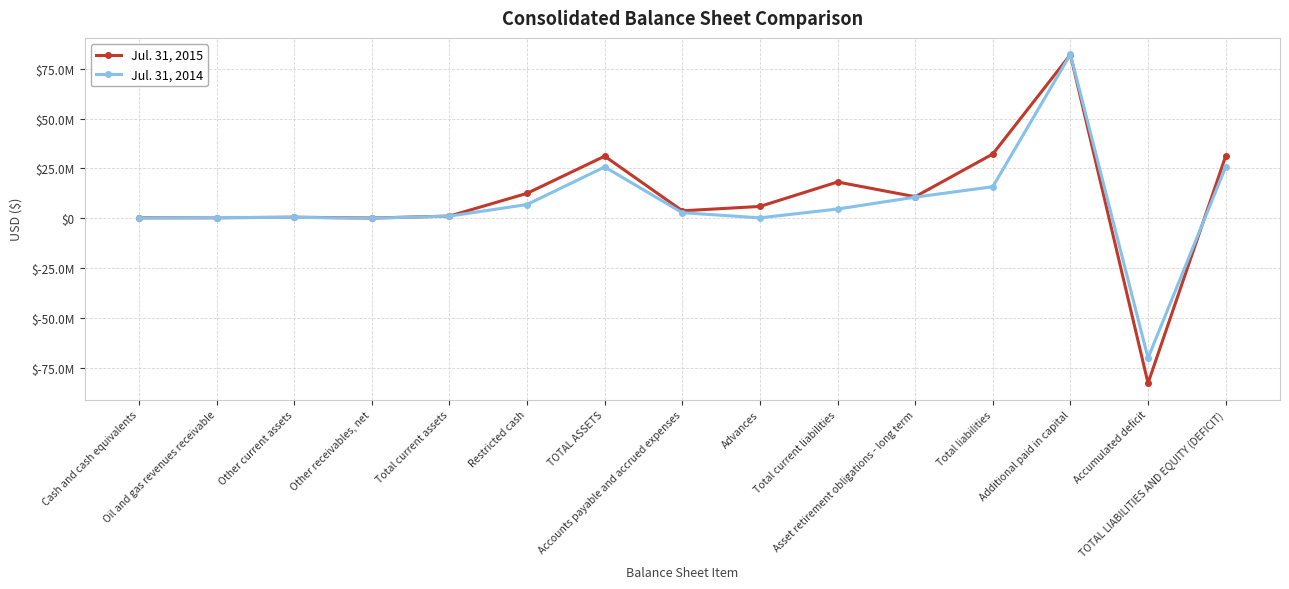

Which series changed the most between Other receivables, net and Restricted cash?

Jul. 31, 2015